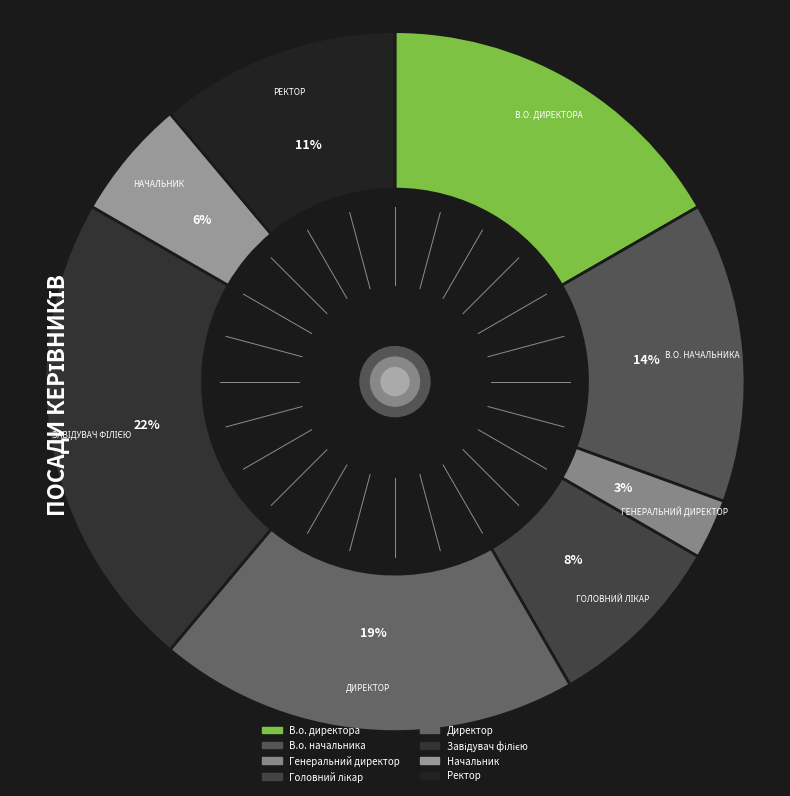

To the nearest percent, what is the difference between the Завідувач філією and Ректор slice percentages?

11%